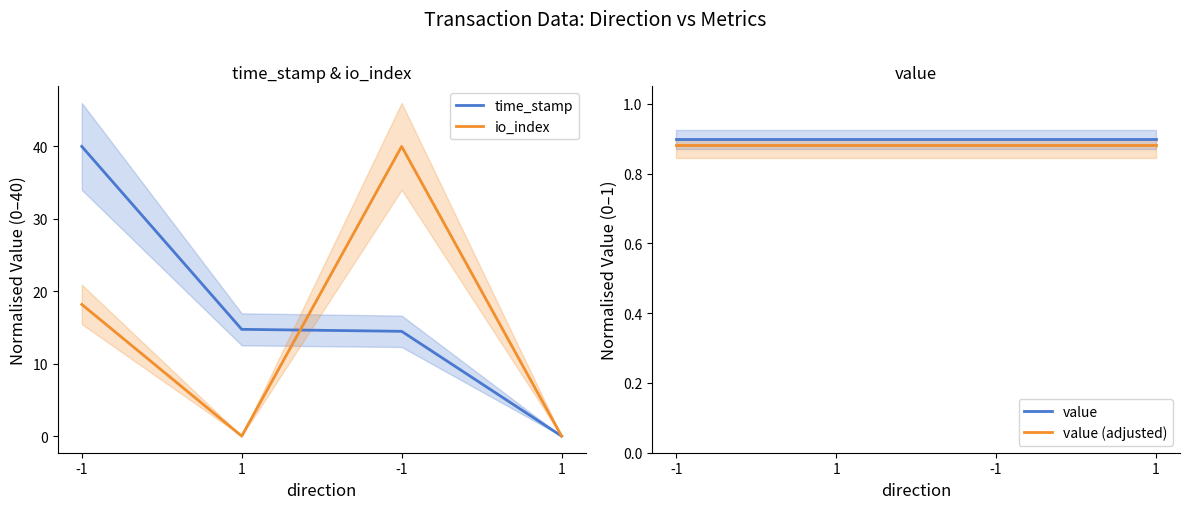

Reading left to right, list all the values displayed in this chart.

time_stamp: -1=40.0	1=14.7	-1=14.5	1=0.0
io_index: -1=18.2	1=0.0	-1=40.0	1=0.0
value: -1=0.9	1=0.9	-1=0.9	1=0.9
value (adjusted): -1=0.9	1=0.9	-1=0.9	1=0.9